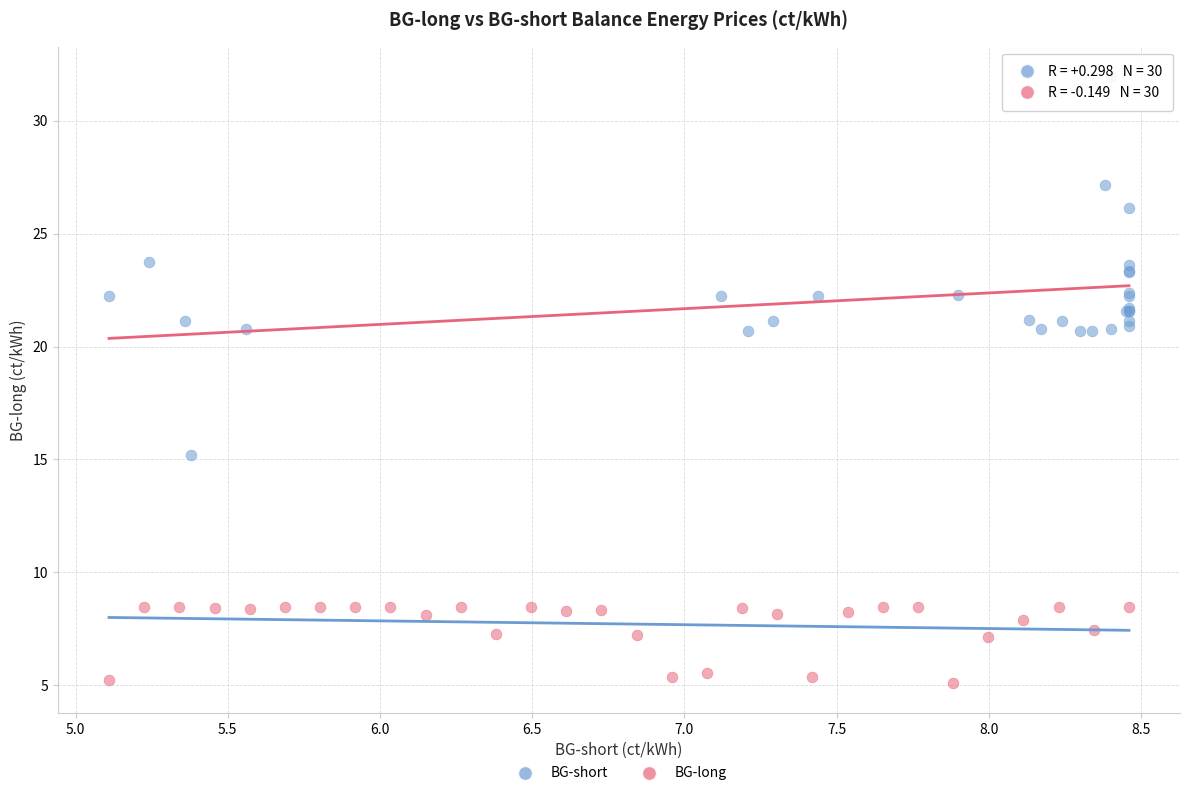

Which series has the widest spread of Y values?

BG-short